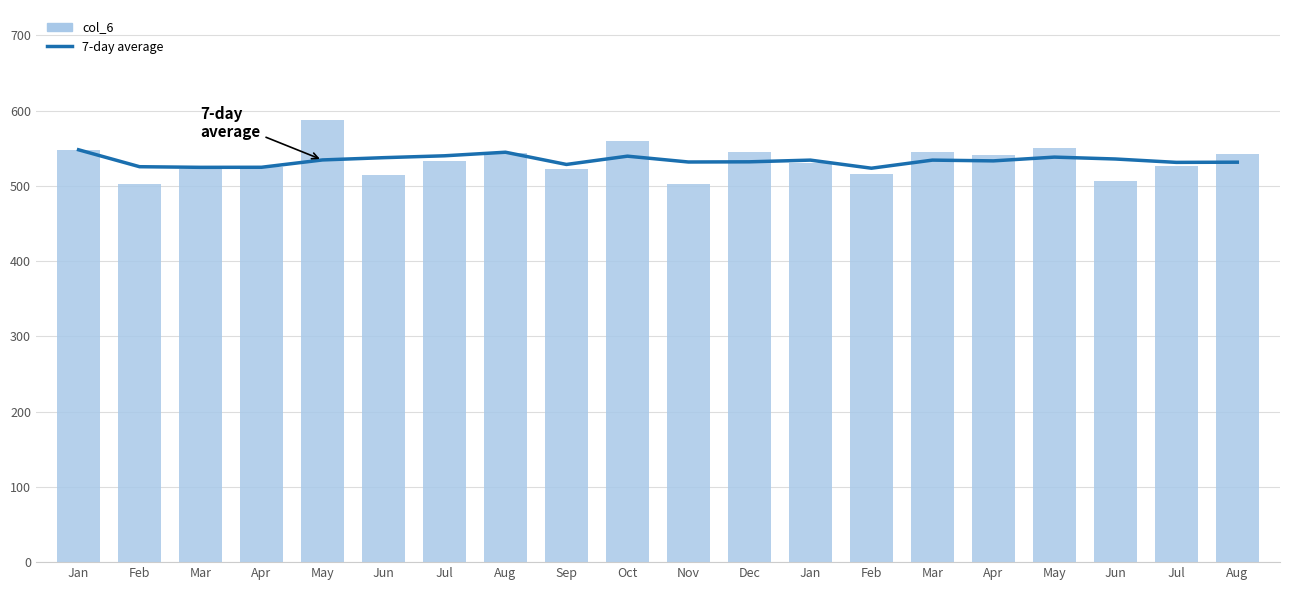

What is the value of the 7-day average bar at the 2nd from the left?

525.5